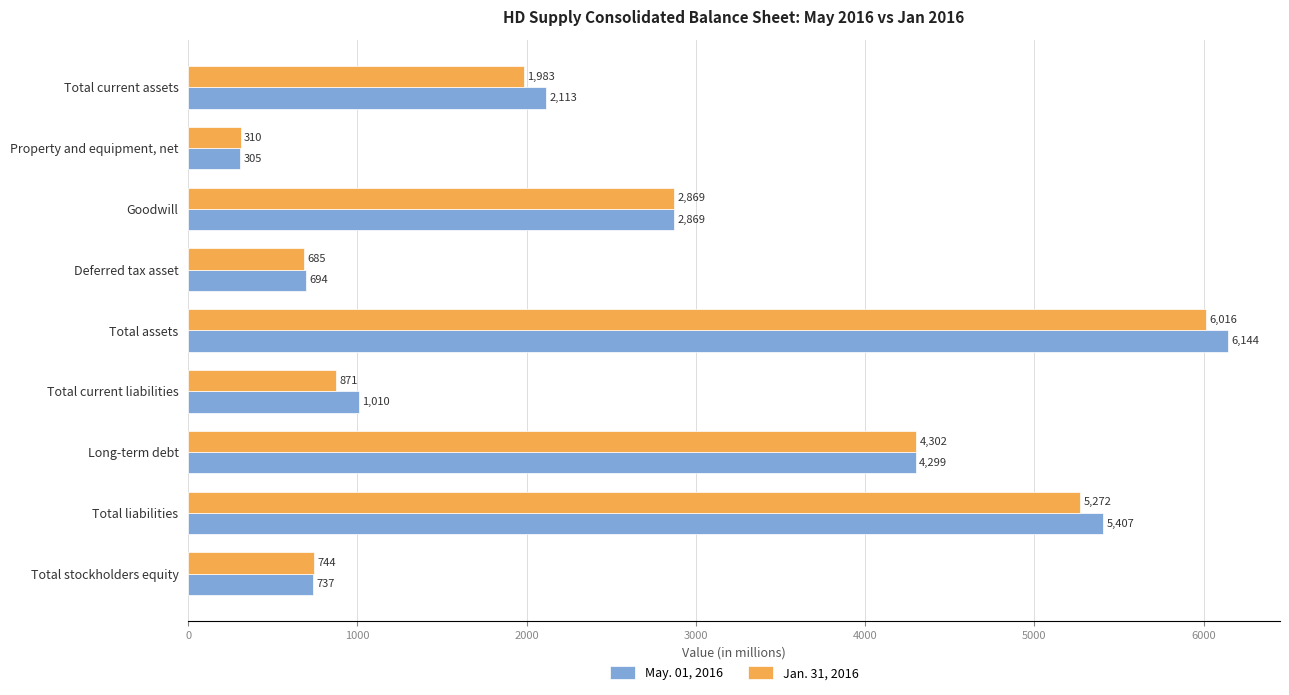

The value of May. 01, 2016 at Total assets is 6144. True or false?

True